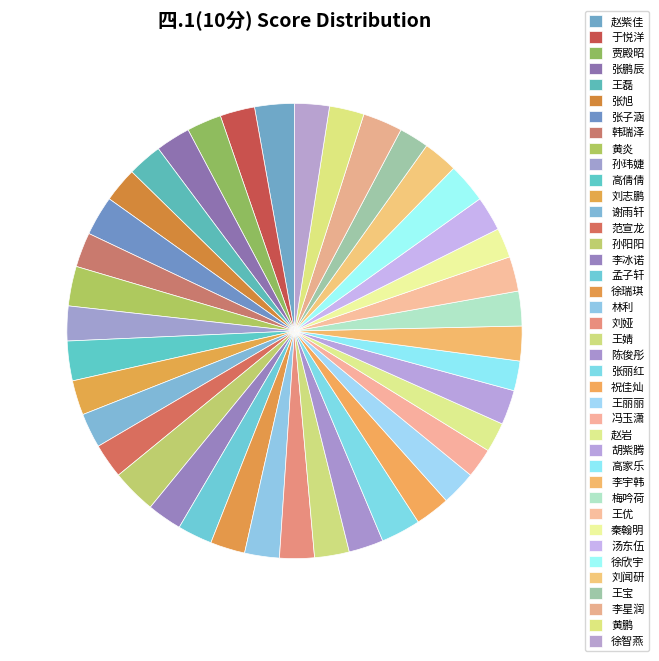

Is 李星润 the majority of the pie?

No